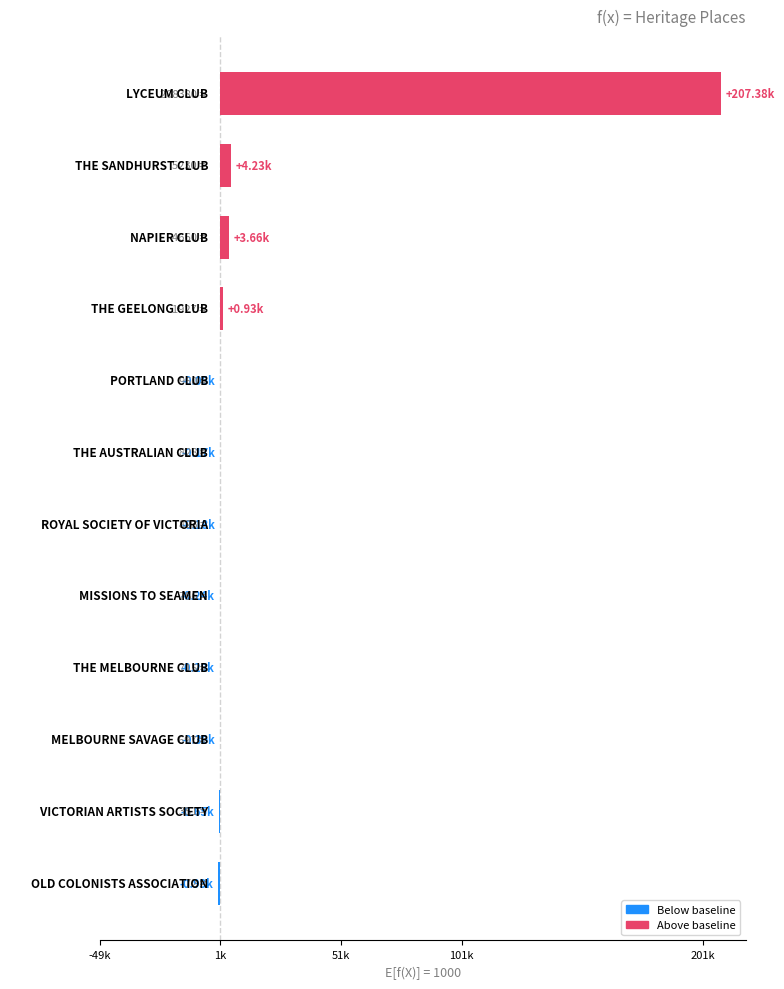

What is the difference between the maximum and minimum values?

208308